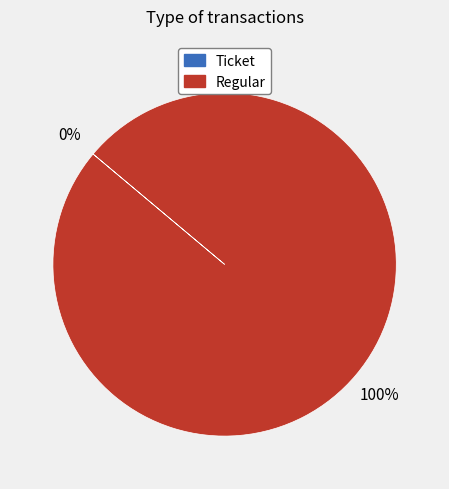

What percentage is the Regular slice, to the nearest percent?

100%